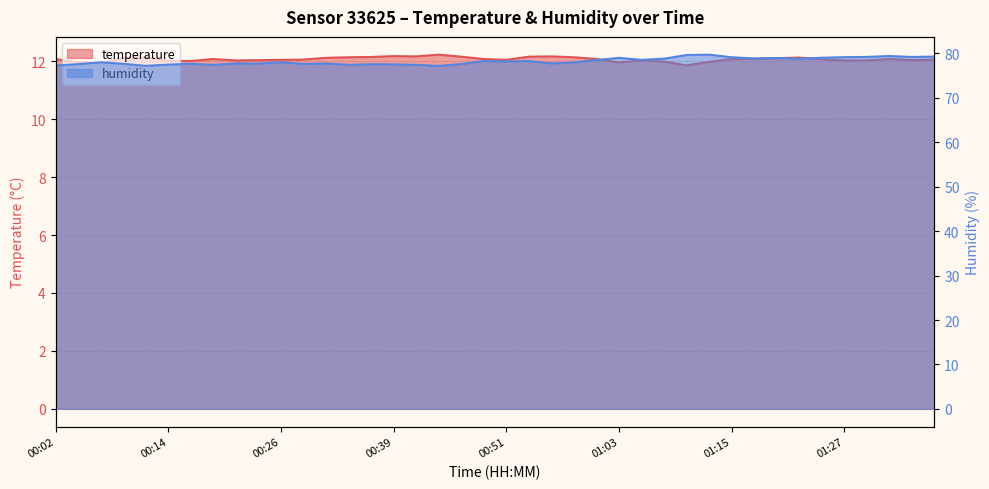

True or false: humidity and temperature intersect in this chart.

False